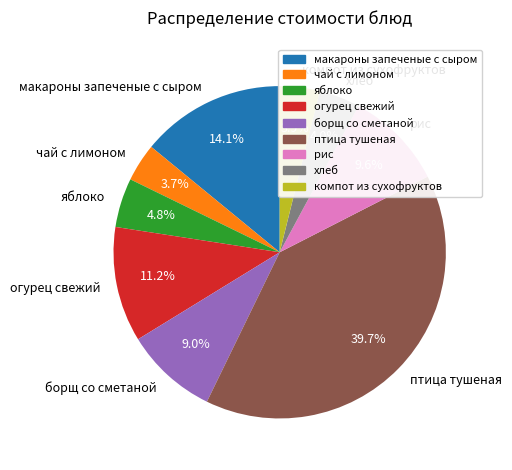

What is the largest slice in the pie chart?

птица тушеная